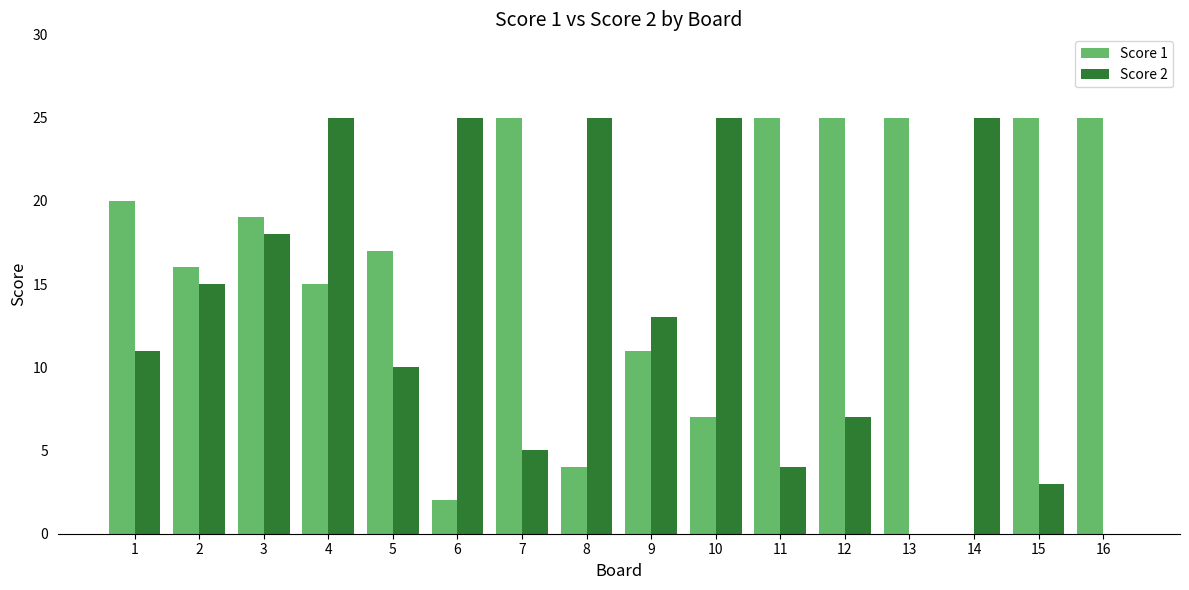

True or false: Score 1 has a value of 11 at 9.

True